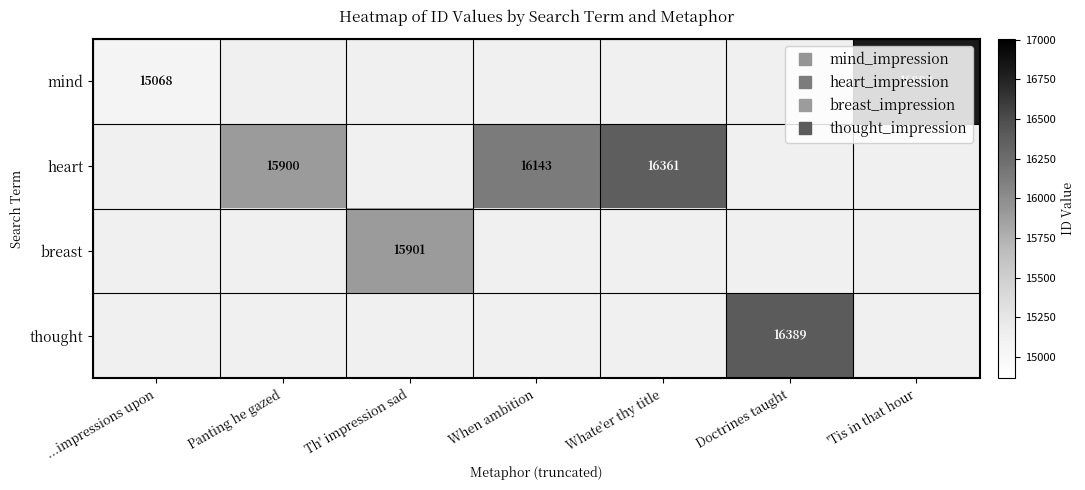

Rank the series by their average value, from lowest to highest.

mind, heart, breast, thought